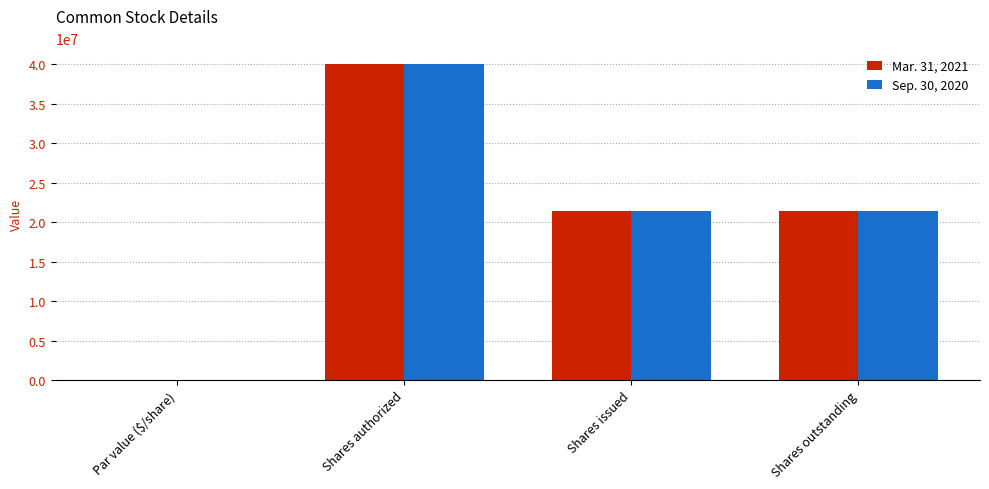

Does the chart contain stacked bars?

No